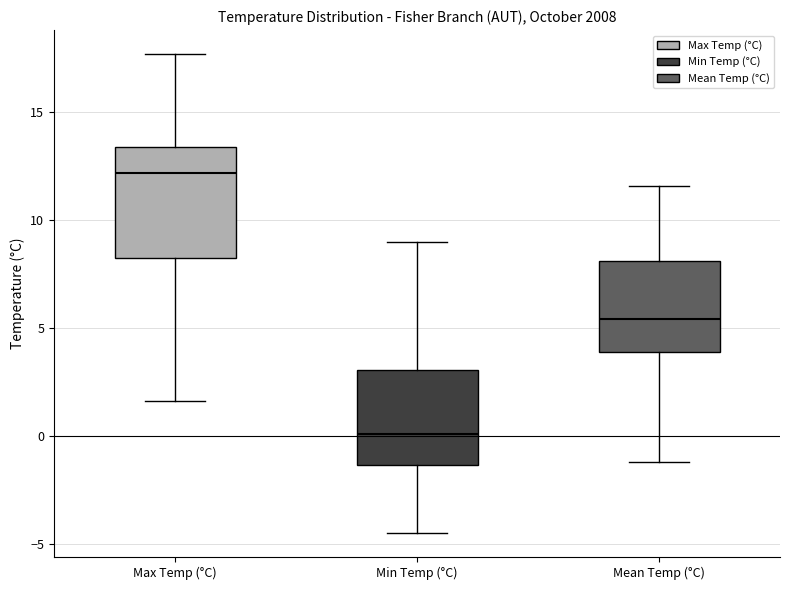

Which box's median line is the lowest?

Min Temp (°C)